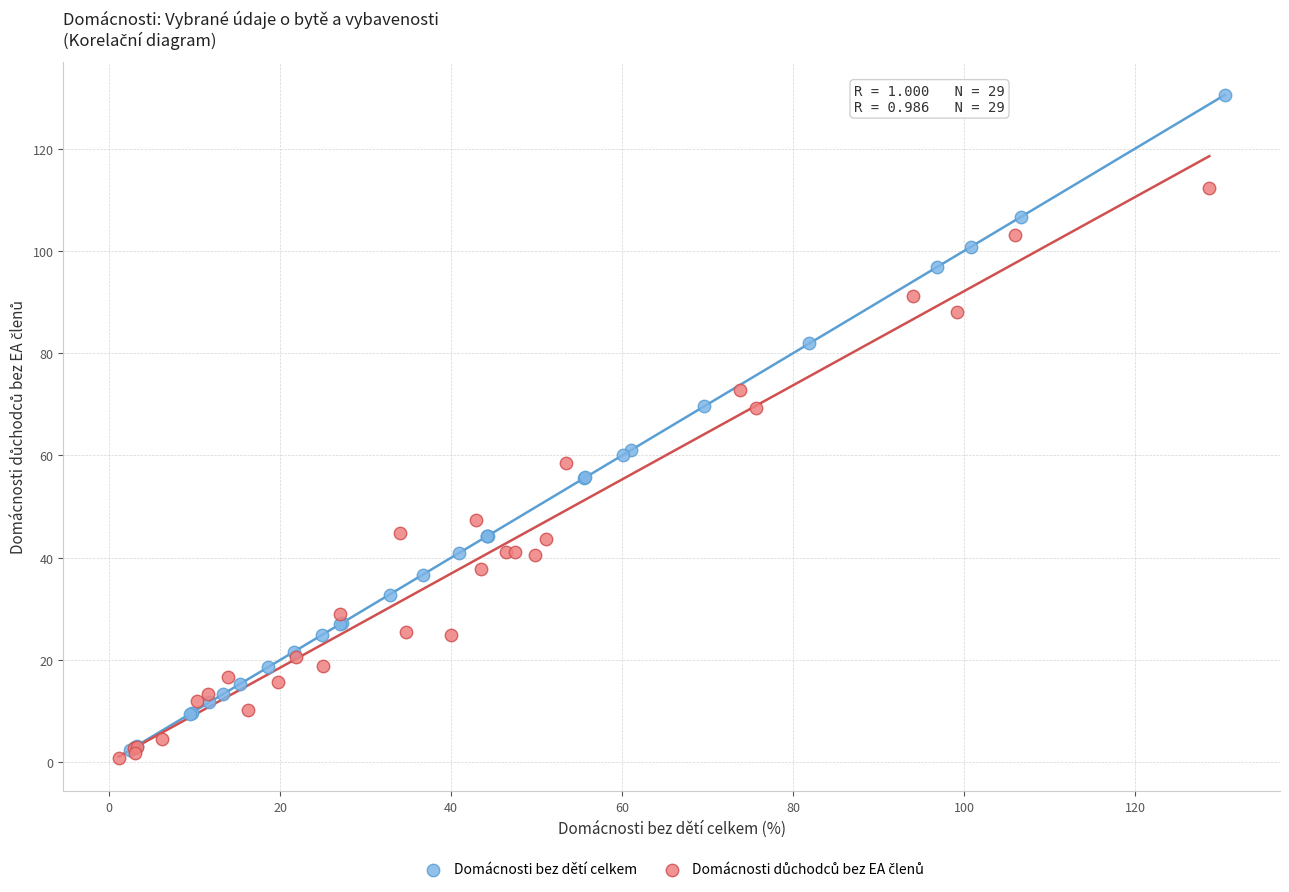

Which series has the widest spread of Y values?

Domácnosti bez dětí celkem